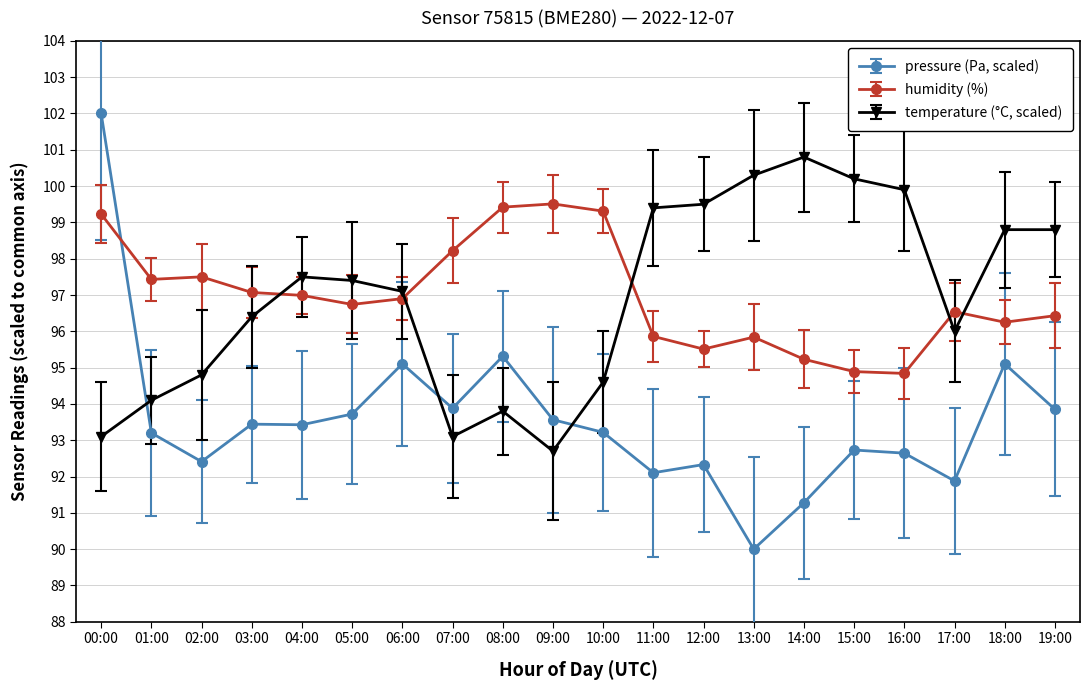

The pressure (Pa, scaled) series shows 37.1 at 10:00. True or false?

False